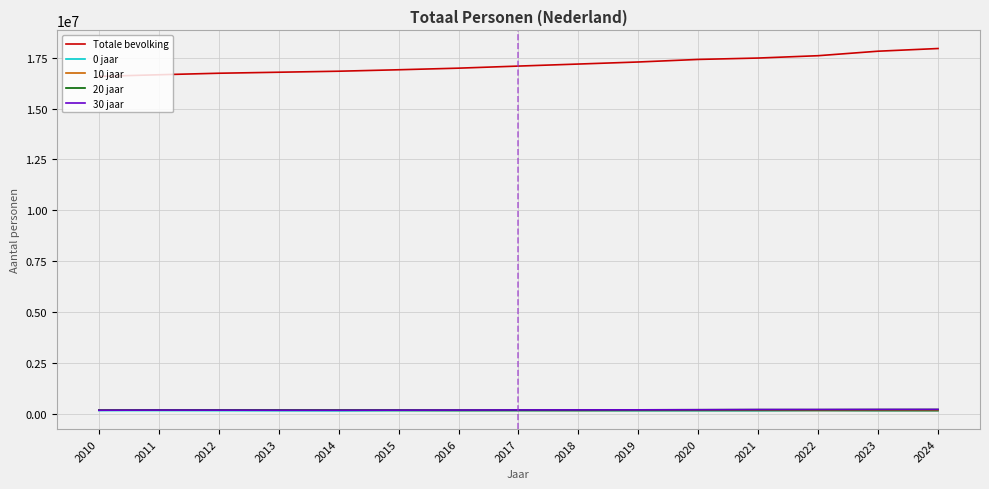

Count the number of categories in the chart.

15